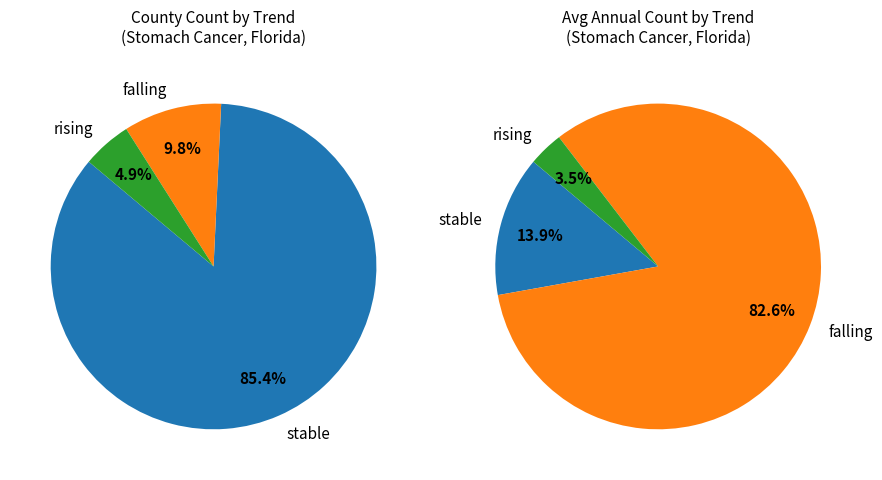

Which slice is the largest?

stable